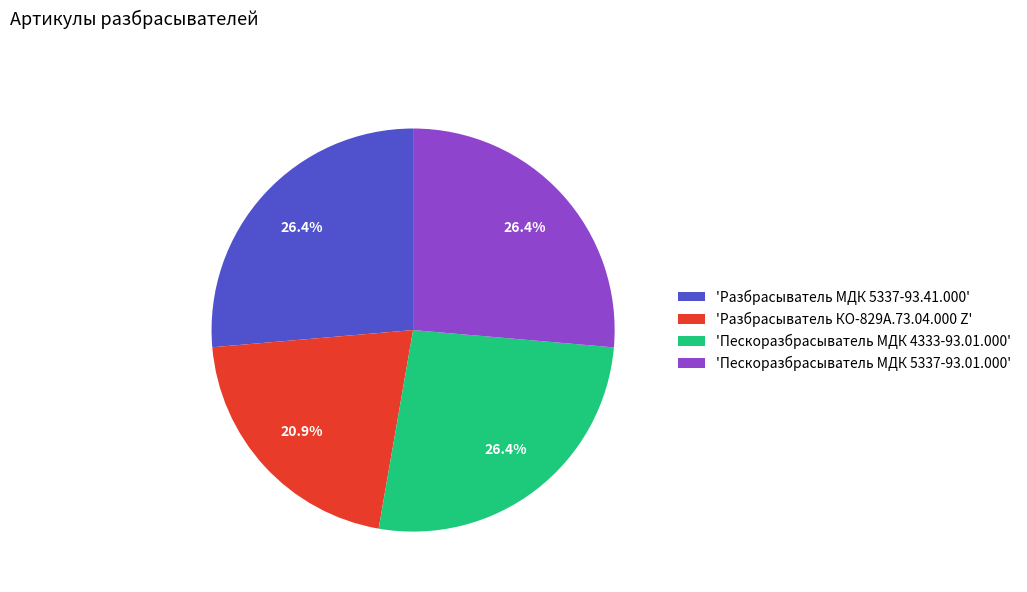

Is 'Пескоразбрасыватель МДК 4333-93.01.000' the majority of the pie?

No